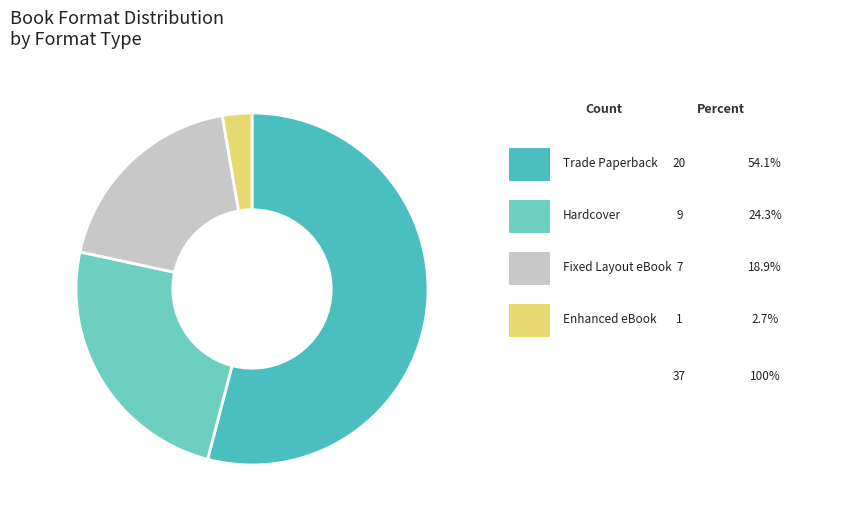

How many slices are in this pie chart?

4